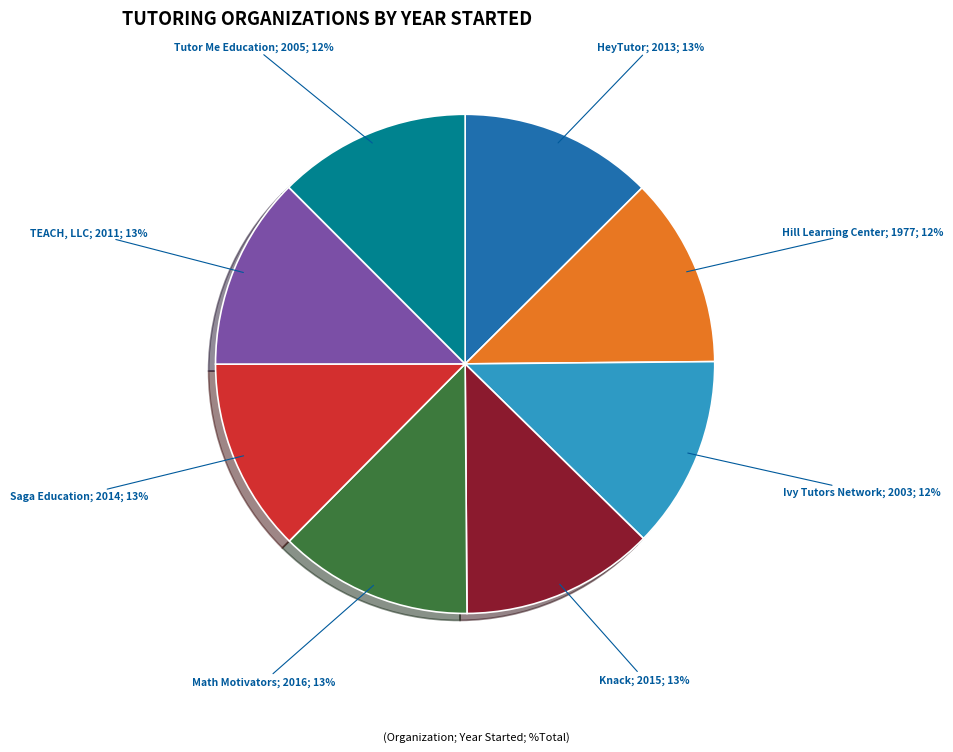

Does any single category account for the majority?

No